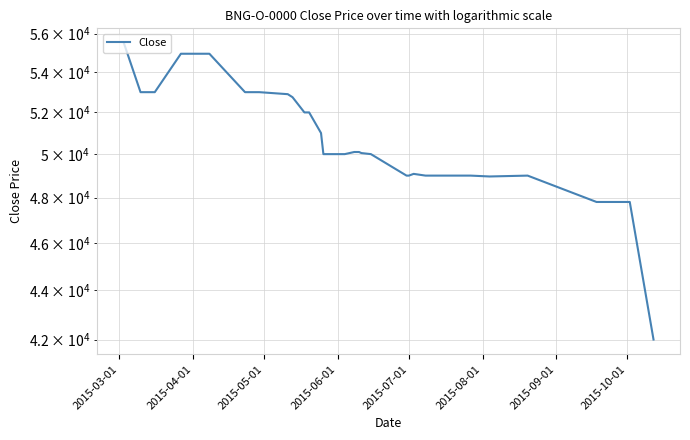

Reading left to right, extract all data points from this chart.

55500	53000	53000	53000	54950	54950	53000	53000	52900	52750	52000	52000	51000	50000	50000	50000	50000	50000	50000	50000	50100	50100	50100	50050	50000	49000	49000	49080	49000	49000	49000	48960	49000	47800	47800	47800	42000